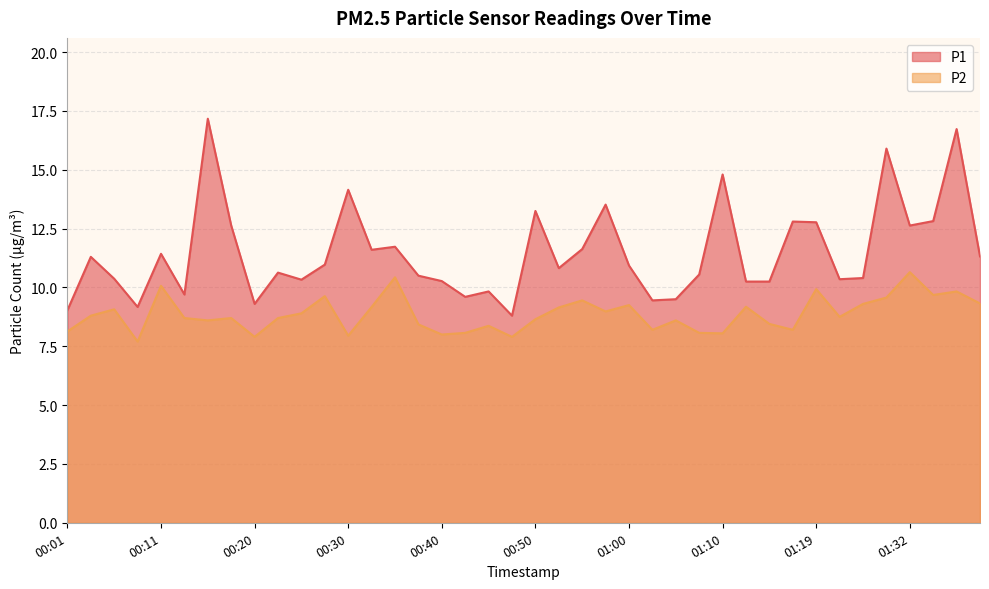

What is the label of the 16th point from the left?

00:37